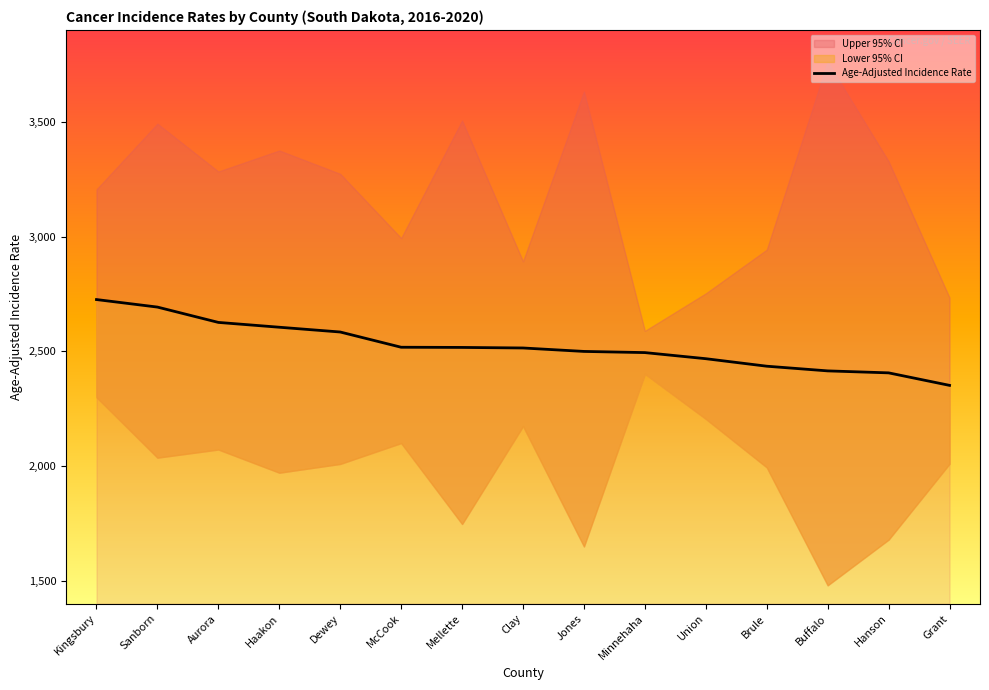

What position from the left is Haakon?

4